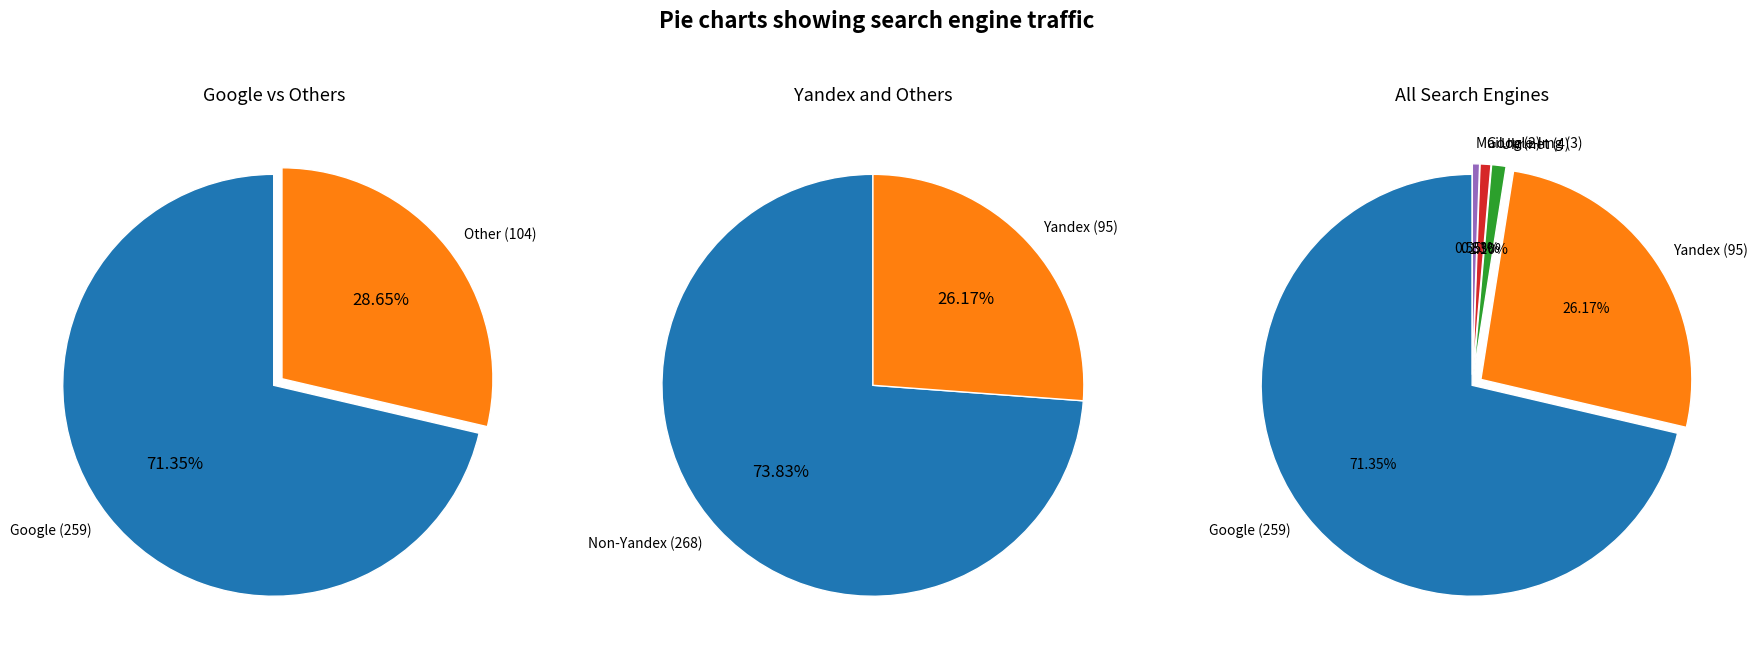

Which category accounts for the majority?

Google